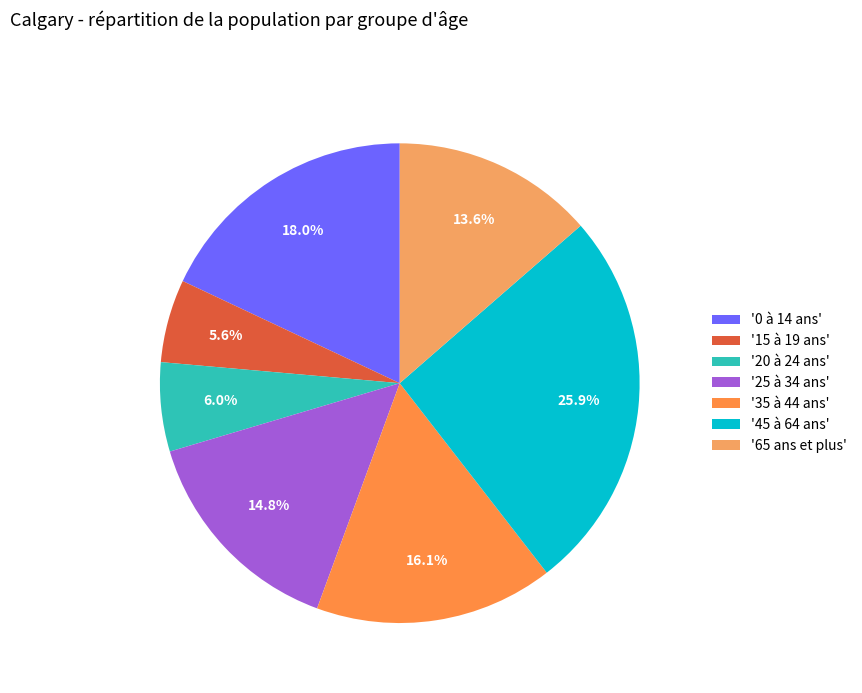

Rank the categories by value from highest to lowest.

45 à 64 ans, 0 à 14 ans, 35 à 44 ans, 25 à 34 ans, 65 ans et plus, 20 à 24 ans, 15 à 19 ans